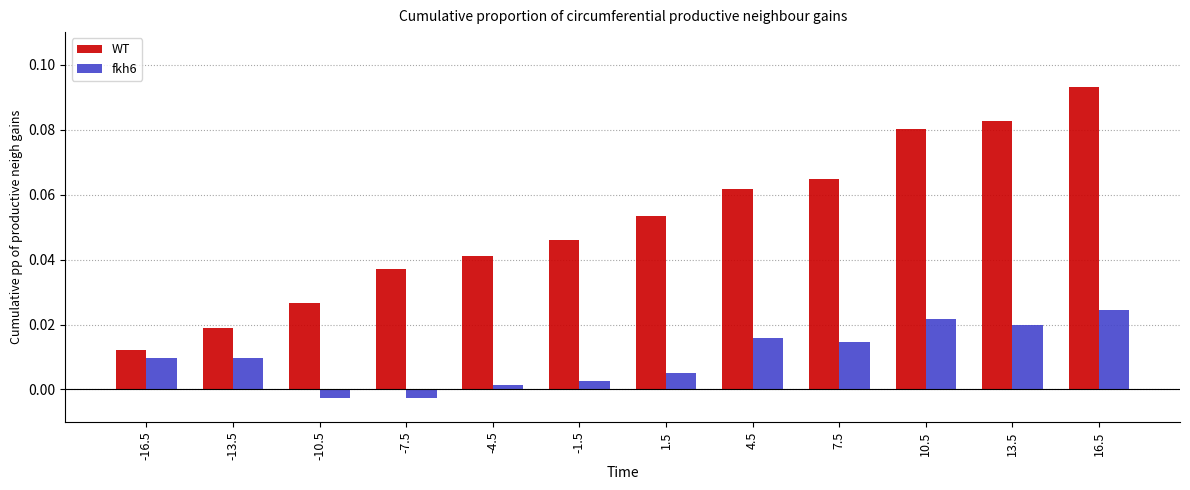

List the series in order of their overall mean, highest first.

WT, fkh6